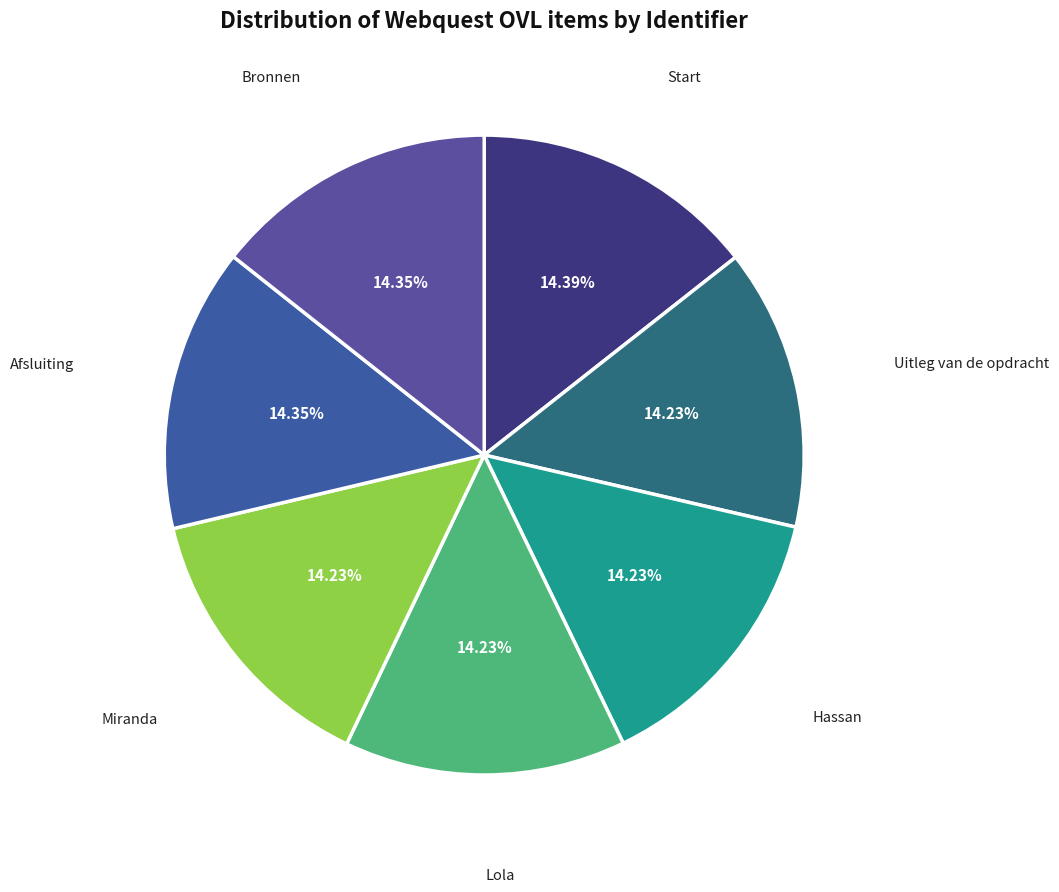

How many slices are in this pie chart?

7